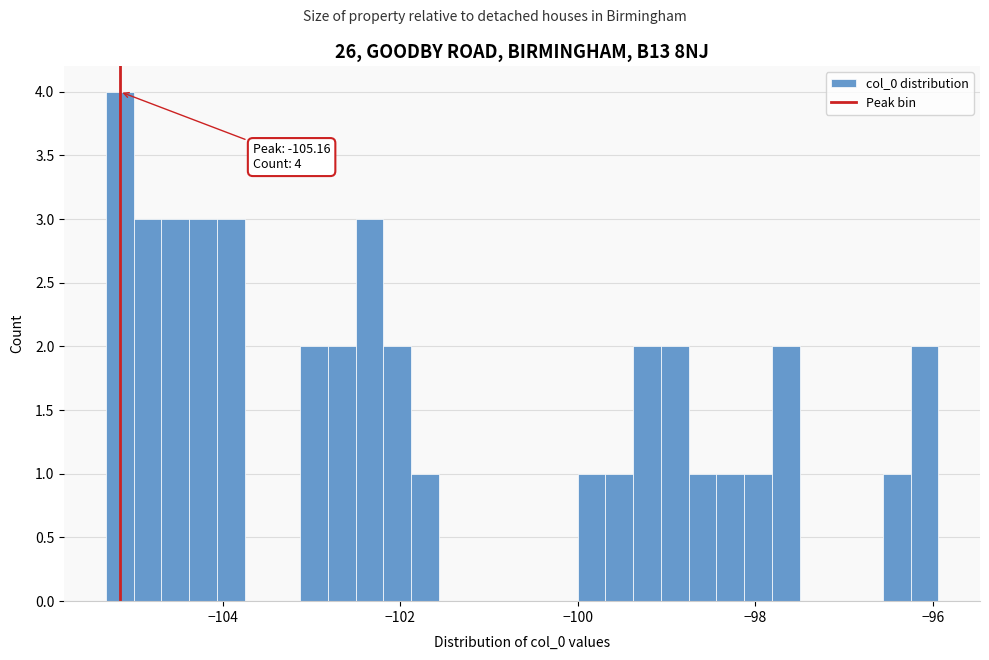

Around what value on the x-axis is the tallest bar? Give the approximate position of its centre, as read against the axis.

-105.2